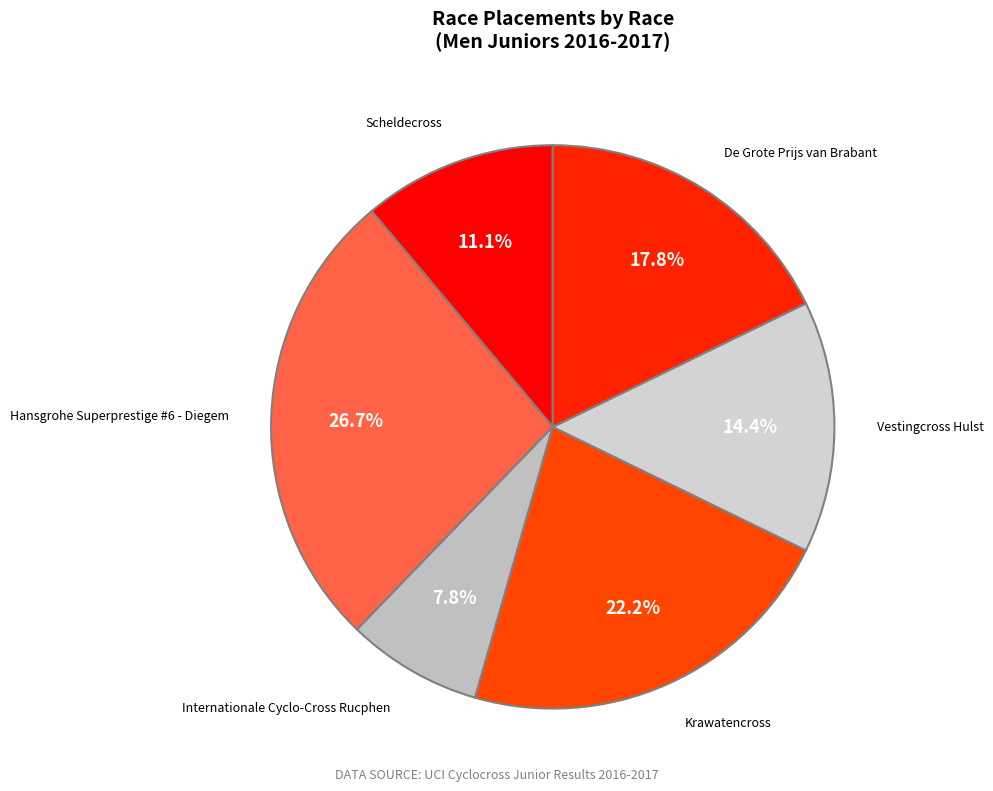

The Internationale Cyclo-Cross Rucphen slice represents 8% of the pie. True or false?

True